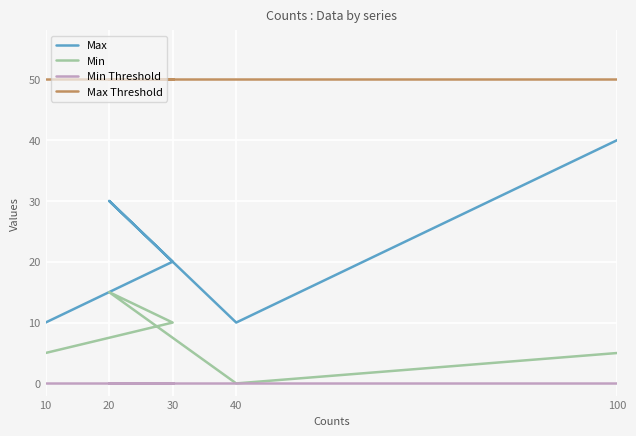

What is the label of the 5th point from the left?

100